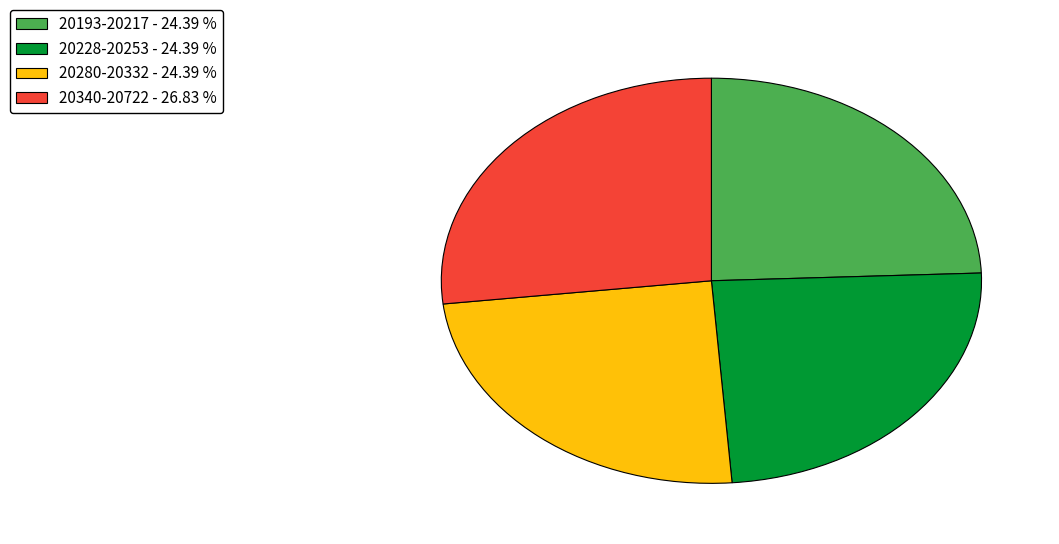

Is 20340-20722 - 26.83 % the majority of the pie?

No